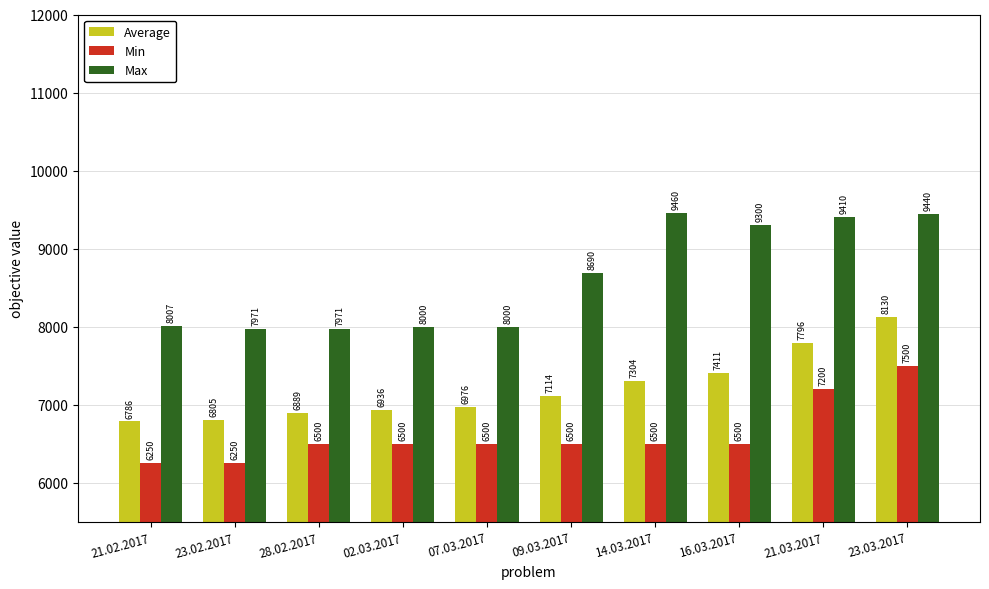

Which category has the highest value across all series?

14.03.2017